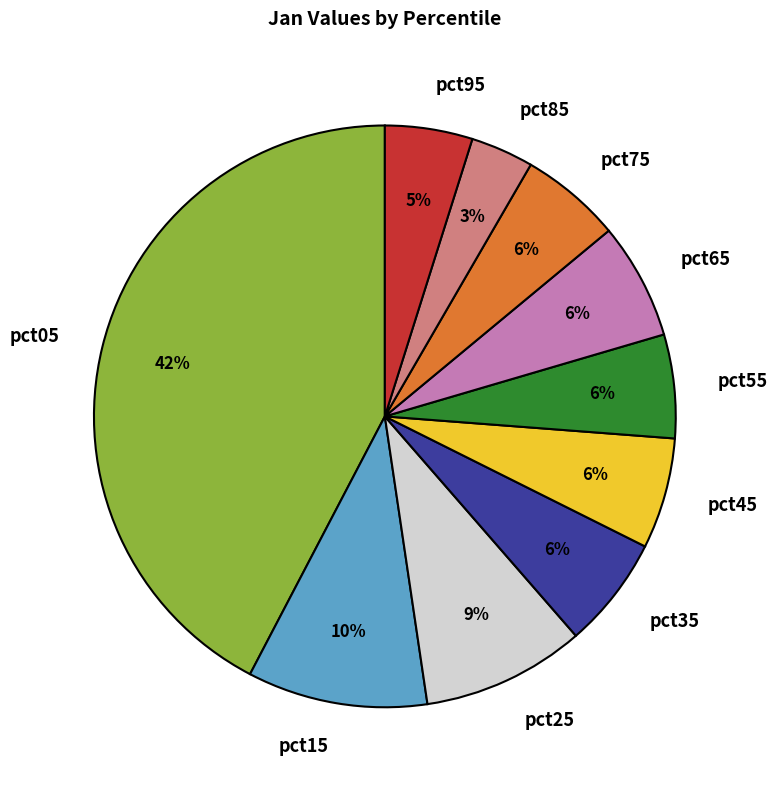

To the nearest percent, what percentage of the pie is pct45?

6%